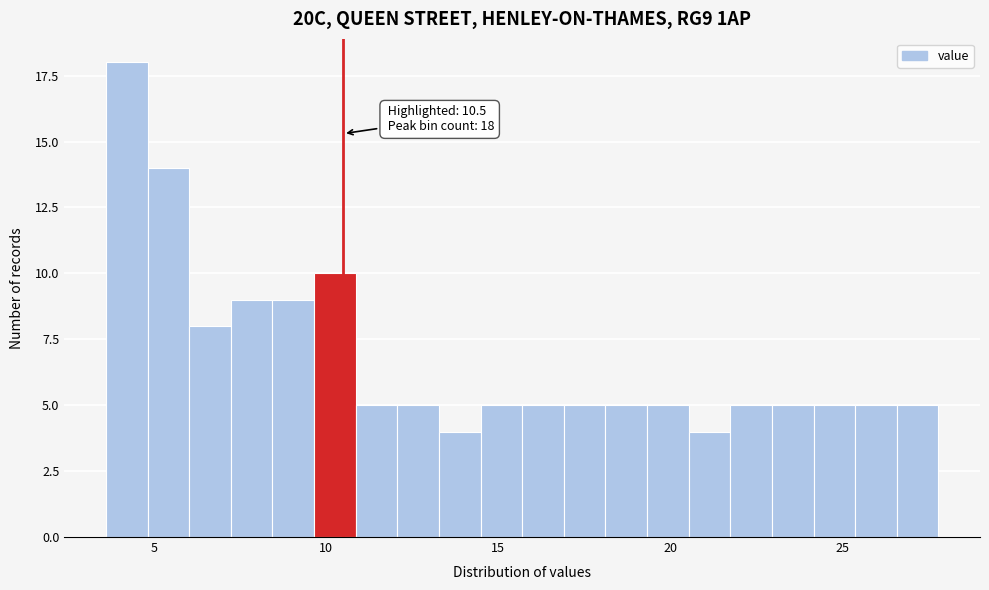

Read against the x-axis, roughly where is the centre of the tallest bar?

4.0